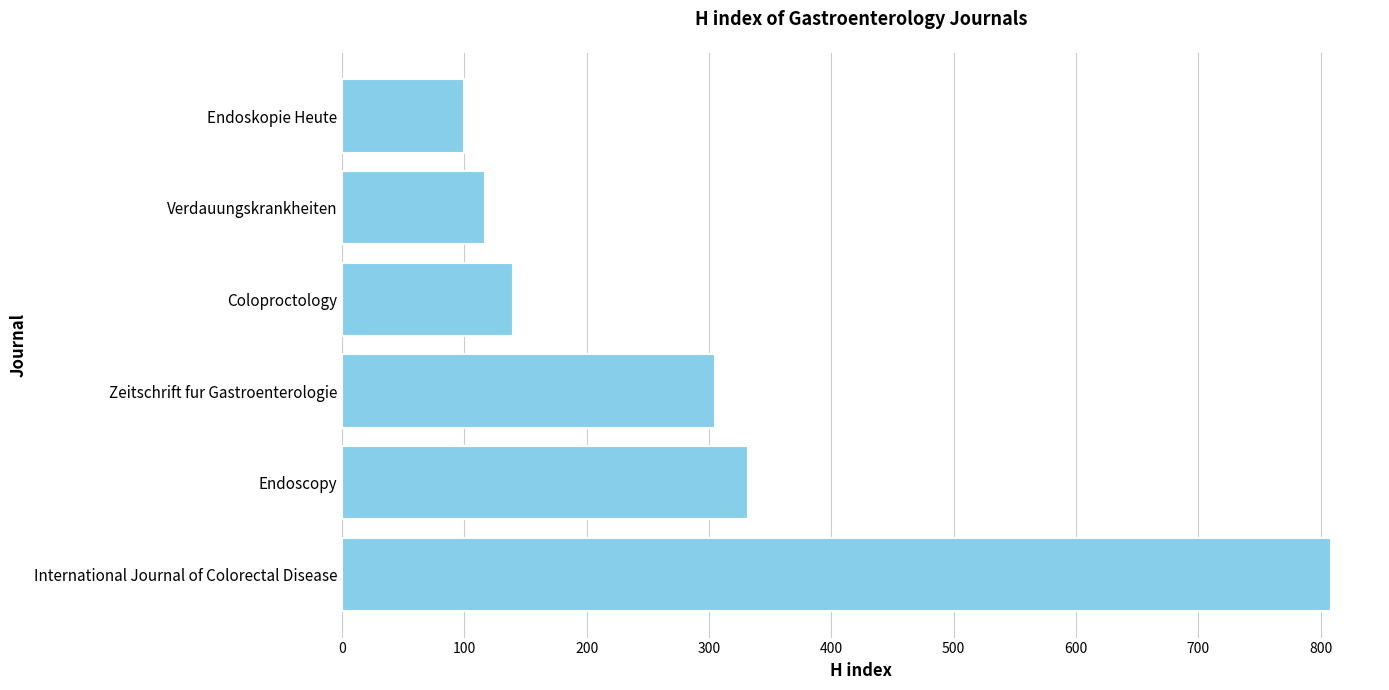

How many values are below 305?

3